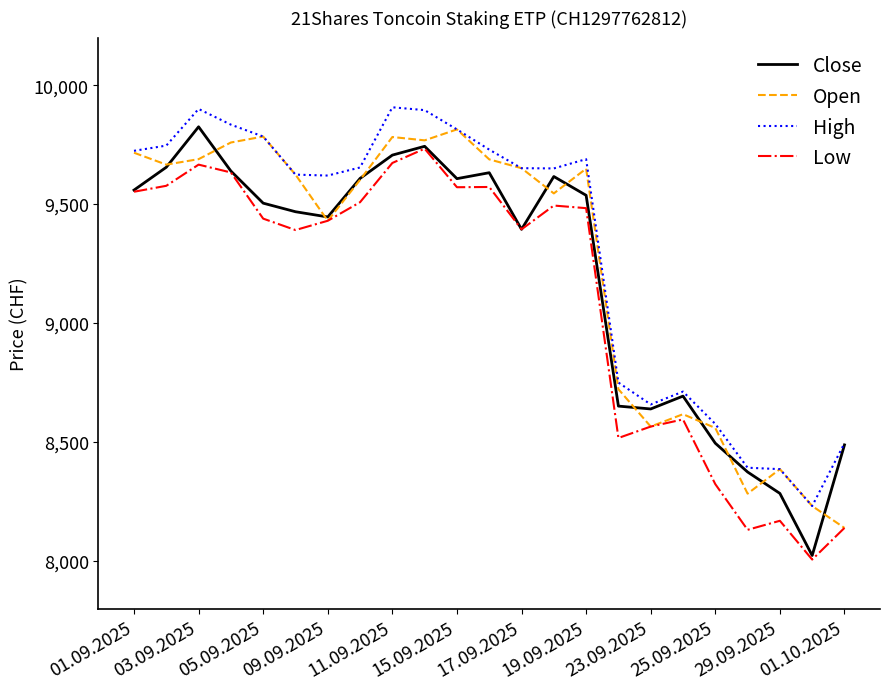

True or false: High and Low intersect in this chart.

False